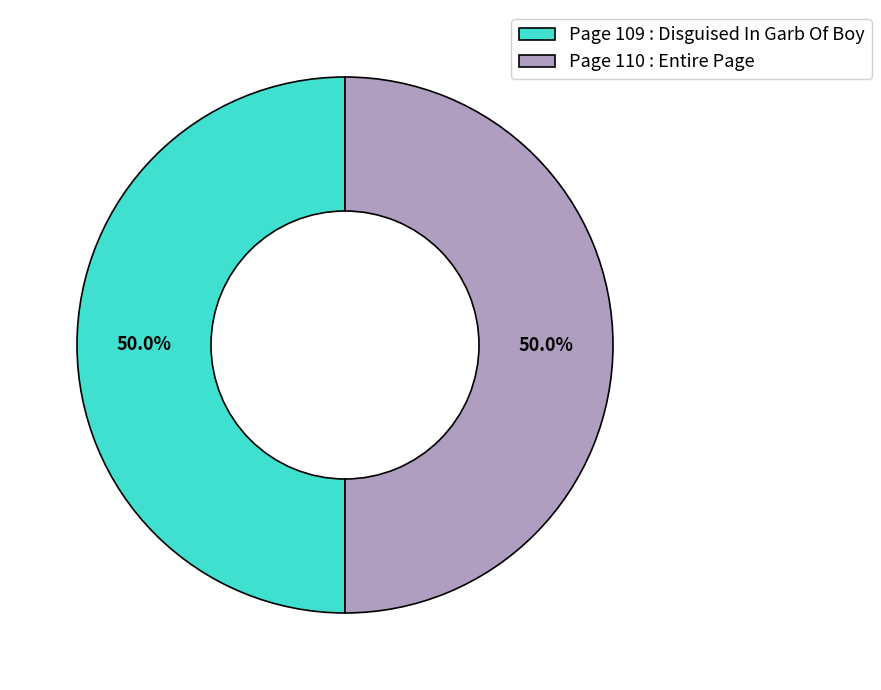

What is the ratio of the value at Page 109 : Disguised In Garb Of Boy to the value at Page 110 : Entire Page?

1.0